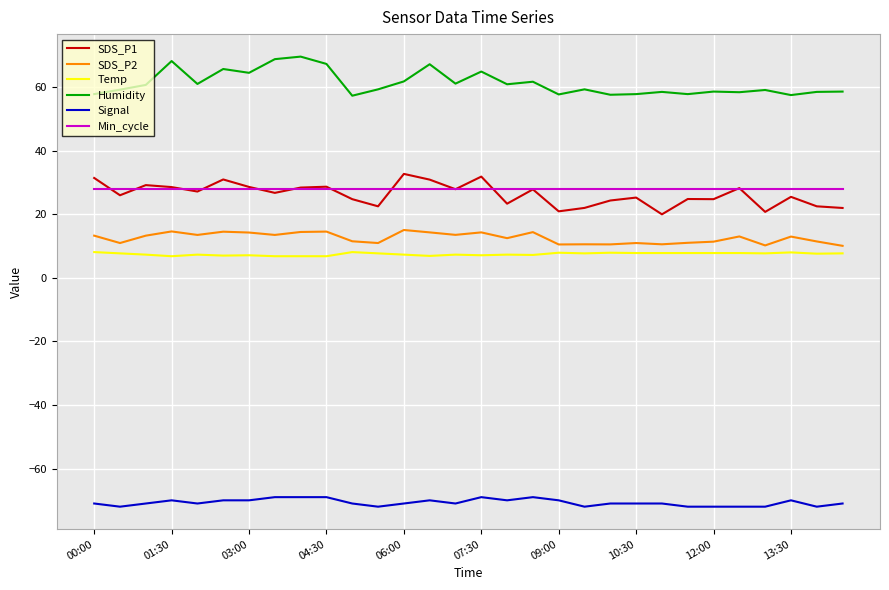

What is the lowest value of the Min_cycle series?

28.0